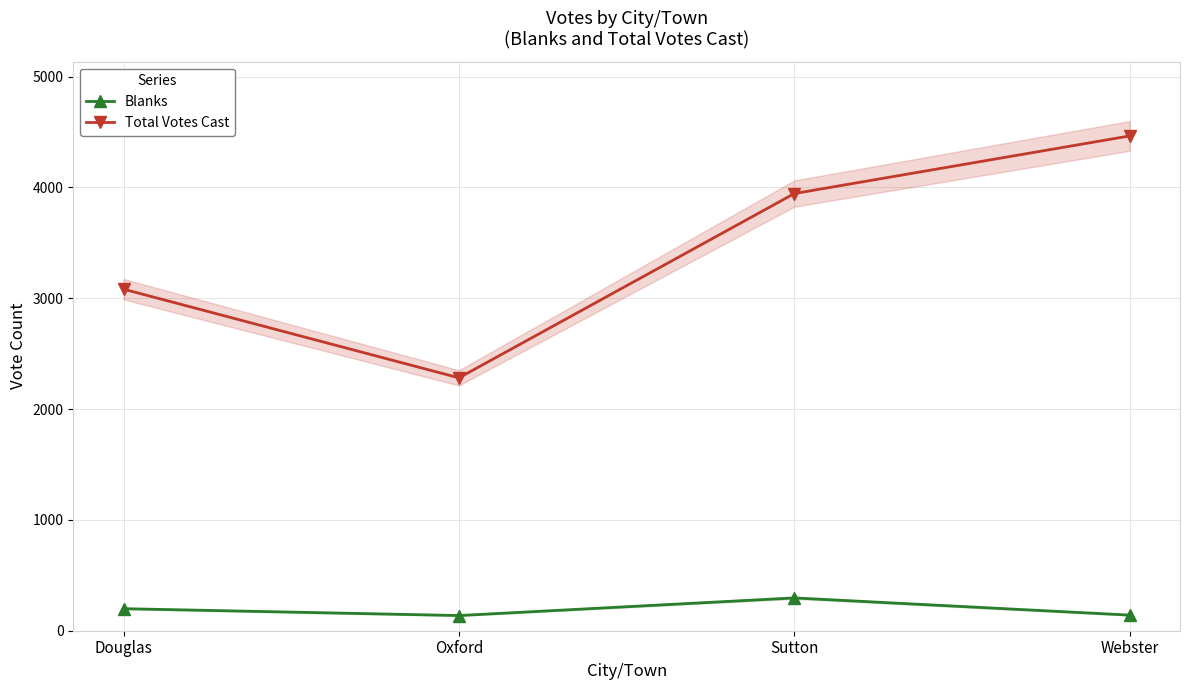

List the series in order of their peak value, lowest first.

Blanks, Total Votes Cast